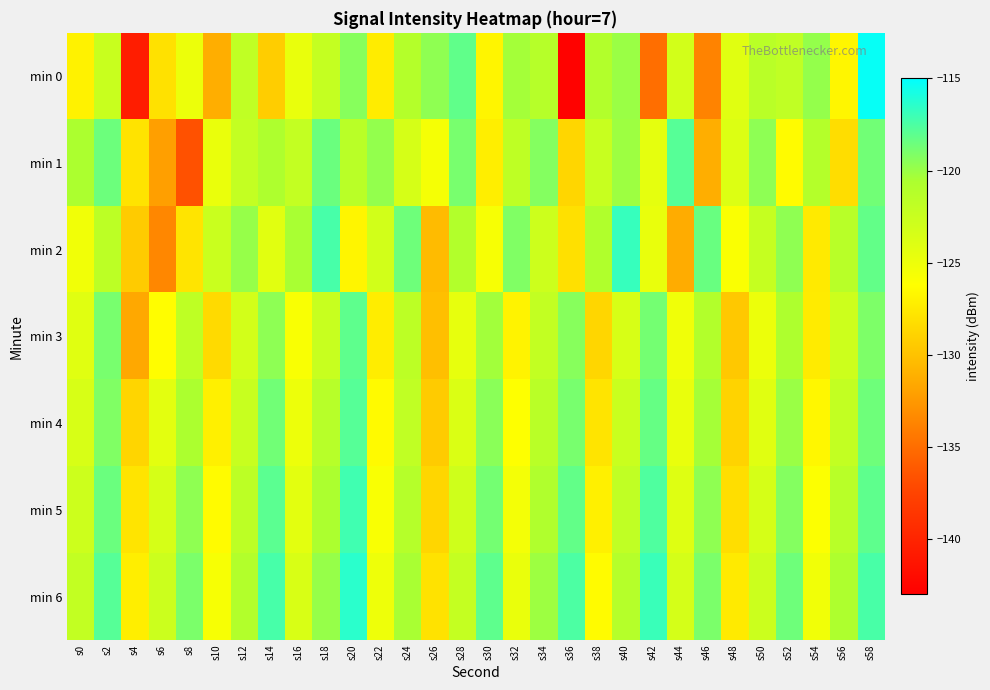

Reading left to right, list all the values displayed in this chart.

min 0: s0=-127.0	s2=-122.5	s4=-140.6	s6=-128.1	s8=-124.9	s10=-131.2	s12=-121.9	s14=-129.3	s16=-124.7	s18=-122.2	s20=-119.4	s22=-127.3	s24=-121.1	s26=-119.7	s28=-118.1	s30=-126.8	s32=-120.3	s34=-121.3	s36=-142.7	s38=-121.0	s40=-120.0	s42=-135.0	s44=-123.2	s46=-133.8	s48=-124.2	s50=-121.5	s52=-121.9	s54=-119.8	s56=-126.7	s58=-115.3
min 1: s0=-120.6	s2=-118.5	s4=-127.9	s6=-132.1	s8=-136.6	s10=-124.8	s12=-122.2	s14=-120.7	s16=-122.1	s18=-118.5	s20=-121.5	s22=-119.8	s24=-123.4	s26=-125.6	s28=-118.9	s30=-127.2	s32=-121.8	s34=-119.3	s36=-128.7	s38=-122.4	s40=-120.1	s42=-124.5	s44=-117.8	s46=-131.2	s48=-123.9	s50=-119.6	s52=-126.4	s54=-121.1	s56=-128.3	s58=-118.7
min 2: s0=-125.3	s2=-121.7	s4=-129.4	s6=-133.5	s8=-127.8	s10=-122.6	s12=-119.9	s14=-124.2	s16=-120.5	s18=-117.3	s20=-126.8	s22=-123.1	s24=-118.6	s26=-130.4	s28=-121.0	s30=-125.7	s32=-119.2	s34=-122.8	s36=-128.1	s38=-120.9	s40=-116.8	s42=-124.7	s44=-131.3	s46=-118.4	s48=-125.9	s50=-122.3	s52=-119.7	s54=-127.5	s56=-121.4	s58=-118.2
min 3: s0=-124.1	s2=-118.9	s4=-131.6	s6=-126.3	s8=-121.8	s10=-128.5	s12=-123.2	s14=-119.6	s16=-125.8	s18=-122.4	s20=-118.1	s22=-127.3	s24=-121.7	s26=-130.2	s28=-124.6	s30=-120.3	s32=-126.9	s34=-122.1	s36=-119.4	s38=-128.7	s40=-123.5	s42=-118.8	s44=-125.2	s46=-121.0	s48=-129.6	s50=-124.9	s52=-120.7	s54=-127.4	s56=-122.8	s58=-119.1
min 4: s0=-123.5	s2=-119.2	s4=-128.8	s6=-124.3	s8=-120.6	s10=-127.1	s12=-122.4	s14=-118.7	s16=-125.0	s18=-121.3	s20=-117.8	s22=-126.5	s24=-121.9	s26=-129.4	s28=-123.7	s30=-119.5	s32=-126.2	s34=-121.5	s36=-118.9	s38=-127.8	s40=-122.6	s42=-118.3	s44=-124.7	s46=-120.4	s48=-128.9	s50=-124.1	s52=-120.0	s54=-126.7	s56=-122.1	s58=-118.6
min 5: s0=-122.8	s2=-118.5	s4=-127.9	s6=-123.4	s8=-119.7	s10=-126.4	s12=-121.7	s14=-118.0	s16=-124.3	s18=-120.6	s20=-117.1	s22=-125.8	s24=-121.2	s26=-128.7	s28=-122.9	s30=-118.8	s32=-125.5	s34=-120.8	s36=-118.2	s38=-127.1	s40=-121.9	s42=-117.6	s44=-124.0	s46=-119.7	s48=-128.2	s50=-123.4	s52=-119.3	s54=-126.0	s56=-121.4	s58=-118.1
min 6: s0=-122.1	s2=-117.8	s4=-127.2	s6=-122.7	s8=-119.0	s10=-125.7	s12=-121.0	s14=-117.3	s16=-123.6	s18=-119.9	s20=-116.4	s22=-125.1	s24=-120.5	s26=-128.0	s28=-122.2	s30=-118.1	s32=-124.8	s34=-120.1	s36=-117.5	s38=-126.4	s40=-121.2	s42=-116.9	s44=-123.3	s46=-119.0	s48=-127.5	s50=-122.7	s52=-118.6	s54=-125.3	s56=-120.7	s58=-117.4